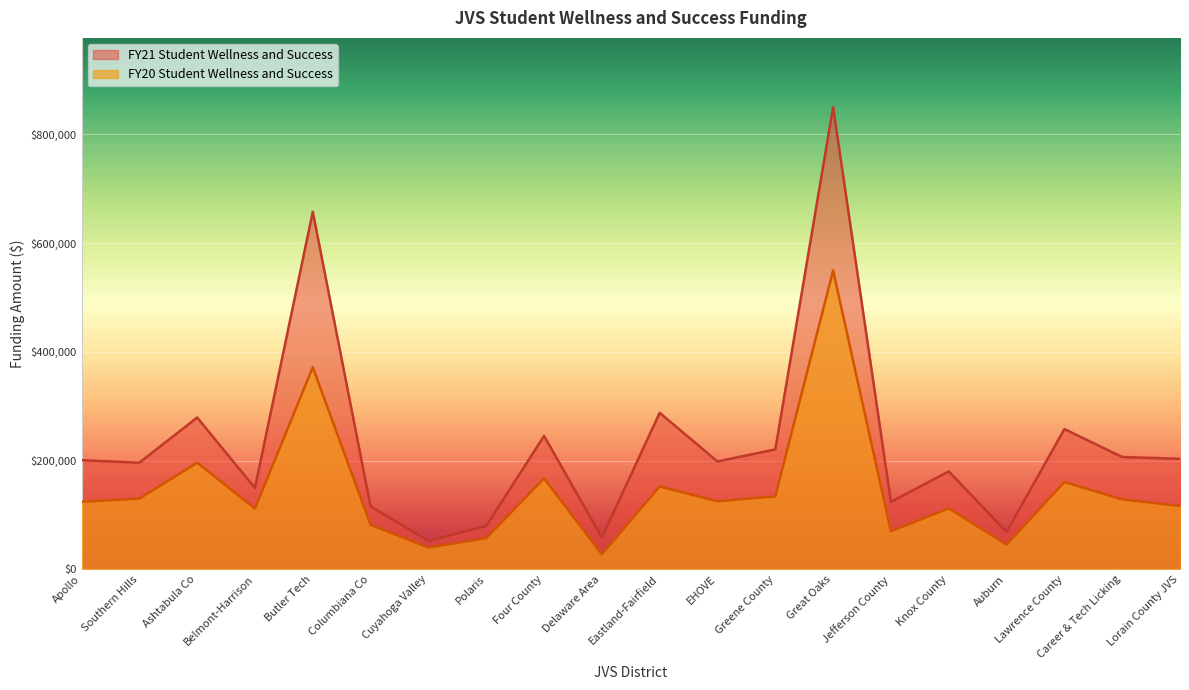

Reading left to right, transcribe all the data shown in this chart.

FY20 Student Wellness and Success: 124292.4	129941.4	196080.9	111836.4	371633.7	81760.7	39992.4	57105.3	167409.7	27469.8	152289.7	125103.0	134092.4	549475.4	69847.2	112084.5	45449.9	160435.8	128614.5	116556.8
FY21 Student Wellness and Success: 200715.7	196023.4	279111.7	149554.9	657527.8	115612.0	52446.9	79579.0	245369.9	58476.3	287752.8	198325.2	220460.4	849807.4	124004.1	180059.6	68658.7	257914.7	206558.1	203228.2